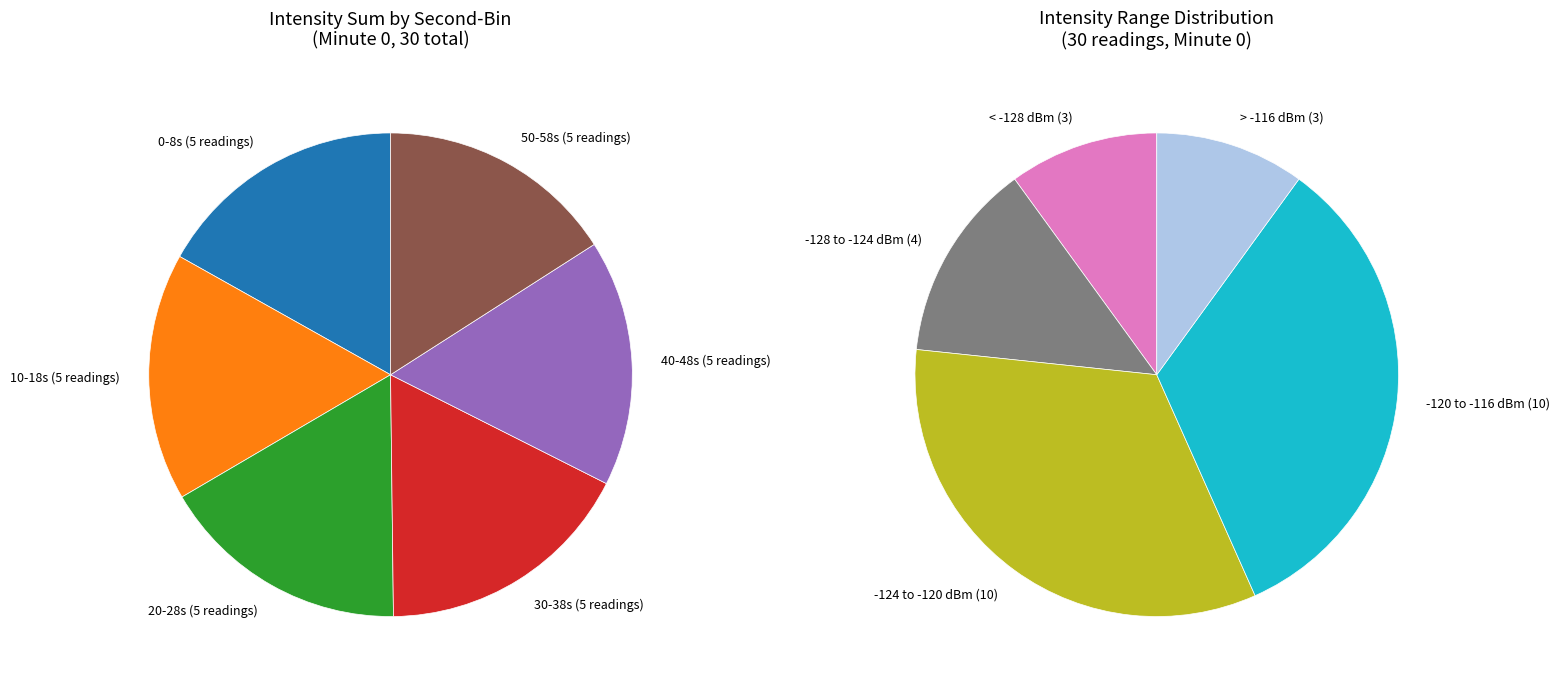

Is there any slice that represents more than half of the pie?

No